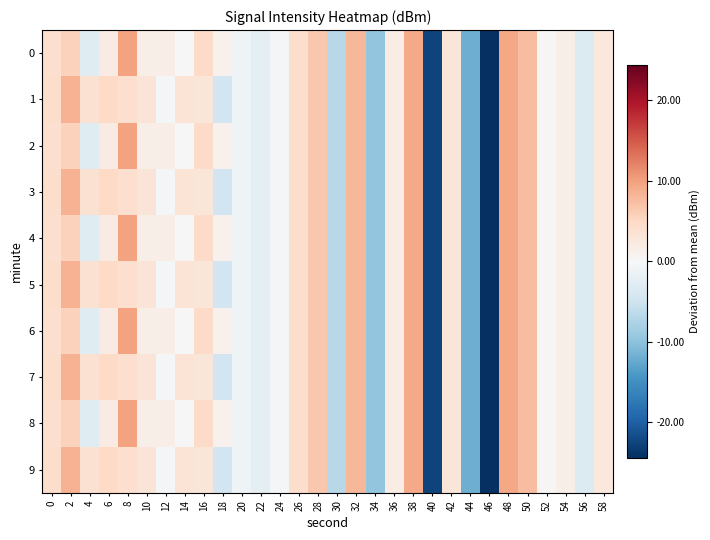

Reading left to right, extract all data points from this chart.

0: 0=4.1	2=5.5	4=-3.0	6=2.0	8=9.8	10=1.3	12=1.6	14=-0.2	16=4.7	18=1.1	20=-1.1	22=-2.4	24=-0.3	26=4.3	28=6.6	30=-6.7	32=8.2	34=-9.6	36=1.8	38=9.2	40=-22.6	42=2.9	44=-11.9	46=-24.4	48=9.5	50=7.6	52=0.3	54=1.4	56=-3.4	58=2.6
1: 0=4.3	2=8.6	4=3.7	6=4.8	8=4.0	10=3.1	12=-0.4	14=3.3	16=2.9	18=-4.7	20=-1.1	22=-2.4	24=-0.3	26=4.3	28=6.6	30=-6.7	32=8.2	34=-9.6	36=1.8	38=9.2	40=-22.6	42=2.9	44=-11.9	46=-24.4	48=9.5	50=7.6	52=0.3	54=1.4	56=-3.4	58=2.6
2: 0=4.1	2=5.5	4=-3.0	6=2.0	8=9.8	10=1.3	12=1.6	14=-0.2	16=4.7	18=1.1	20=-1.1	22=-2.4	24=-0.3	26=4.3	28=6.6	30=-6.7	32=8.2	34=-9.6	36=1.8	38=9.2	40=-22.6	42=2.9	44=-11.9	46=-24.4	48=9.5	50=7.6	52=0.3	54=1.4	56=-3.4	58=2.6
3: 0=4.3	2=8.6	4=3.7	6=4.8	8=4.0	10=3.1	12=-0.4	14=3.3	16=2.9	18=-4.7	20=-1.1	22=-2.4	24=-0.3	26=4.3	28=6.6	30=-6.7	32=8.2	34=-9.6	36=1.8	38=9.2	40=-22.6	42=2.9	44=-11.9	46=-24.4	48=9.5	50=7.6	52=0.3	54=1.4	56=-3.4	58=2.6
4: 0=4.1	2=5.5	4=-3.0	6=2.0	8=9.8	10=1.3	12=1.6	14=-0.2	16=4.7	18=1.1	20=-1.1	22=-2.4	24=-0.3	26=4.3	28=6.6	30=-6.7	32=8.2	34=-9.6	36=1.8	38=9.2	40=-22.6	42=2.9	44=-11.9	46=-24.4	48=9.5	50=7.6	52=0.3	54=1.4	56=-3.4	58=2.6
5: 0=4.3	2=8.6	4=3.7	6=4.8	8=4.0	10=3.1	12=-0.4	14=3.3	16=2.9	18=-4.7	20=-1.1	22=-2.4	24=-0.3	26=4.3	28=6.6	30=-6.7	32=8.2	34=-9.6	36=1.8	38=9.2	40=-22.6	42=2.9	44=-11.9	46=-24.4	48=9.5	50=7.6	52=0.3	54=1.4	56=-3.4	58=2.6
6: 0=4.1	2=5.5	4=-3.0	6=2.0	8=9.8	10=1.3	12=1.6	14=-0.2	16=4.7	18=1.1	20=-1.1	22=-2.4	24=-0.3	26=4.3	28=6.6	30=-6.7	32=8.2	34=-9.6	36=1.8	38=9.2	40=-22.6	42=2.9	44=-11.9	46=-24.4	48=9.5	50=7.6	52=0.3	54=1.4	56=-3.4	58=2.6
7: 0=4.3	2=8.6	4=3.7	6=4.8	8=4.0	10=3.1	12=-0.4	14=3.3	16=2.9	18=-4.7	20=-1.1	22=-2.4	24=-0.3	26=4.3	28=6.6	30=-6.7	32=8.2	34=-9.6	36=1.8	38=9.2	40=-22.6	42=2.9	44=-11.9	46=-24.4	48=9.5	50=7.6	52=0.3	54=1.4	56=-3.4	58=2.6
8: 0=4.1	2=5.5	4=-3.0	6=2.0	8=9.8	10=1.3	12=1.6	14=-0.2	16=4.7	18=1.1	20=-1.1	22=-2.4	24=-0.3	26=4.3	28=6.6	30=-6.7	32=8.2	34=-9.6	36=1.8	38=9.2	40=-22.6	42=2.9	44=-11.9	46=-24.4	48=9.5	50=7.6	52=0.3	54=1.4	56=-3.4	58=2.6
9: 0=4.3	2=8.6	4=3.7	6=4.8	8=4.0	10=3.1	12=-0.4	14=3.3	16=2.9	18=-4.7	20=-1.1	22=-2.4	24=-0.3	26=4.3	28=6.6	30=-6.7	32=8.2	34=-9.6	36=1.8	38=9.2	40=-22.6	42=2.9	44=-11.9	46=-24.4	48=9.5	50=7.6	52=0.3	54=1.4	56=-3.4	58=2.6